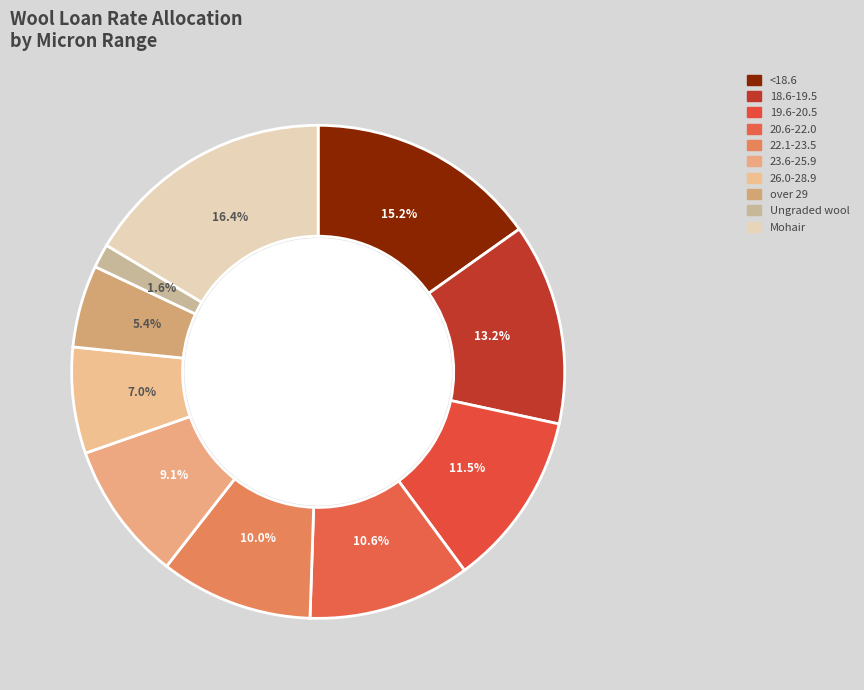

Count the number of slices in the pie.

10